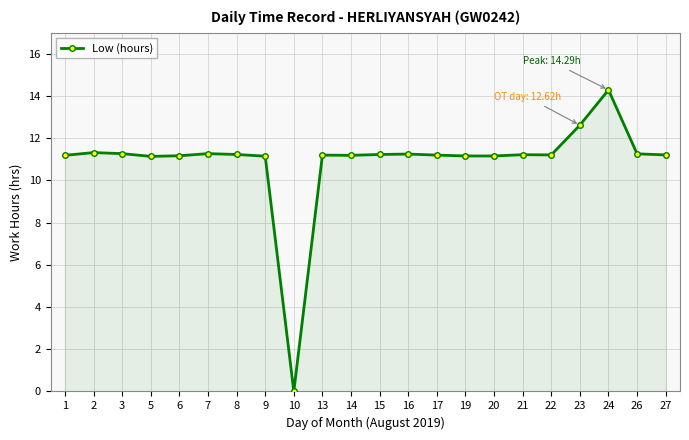

What is the value of the 18th point from the left?

11.2